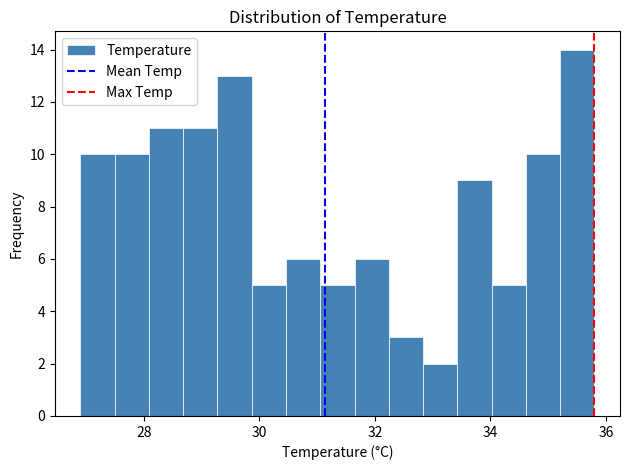

Read against the x-axis, roughly where is the centre of the tallest bar?

35.6